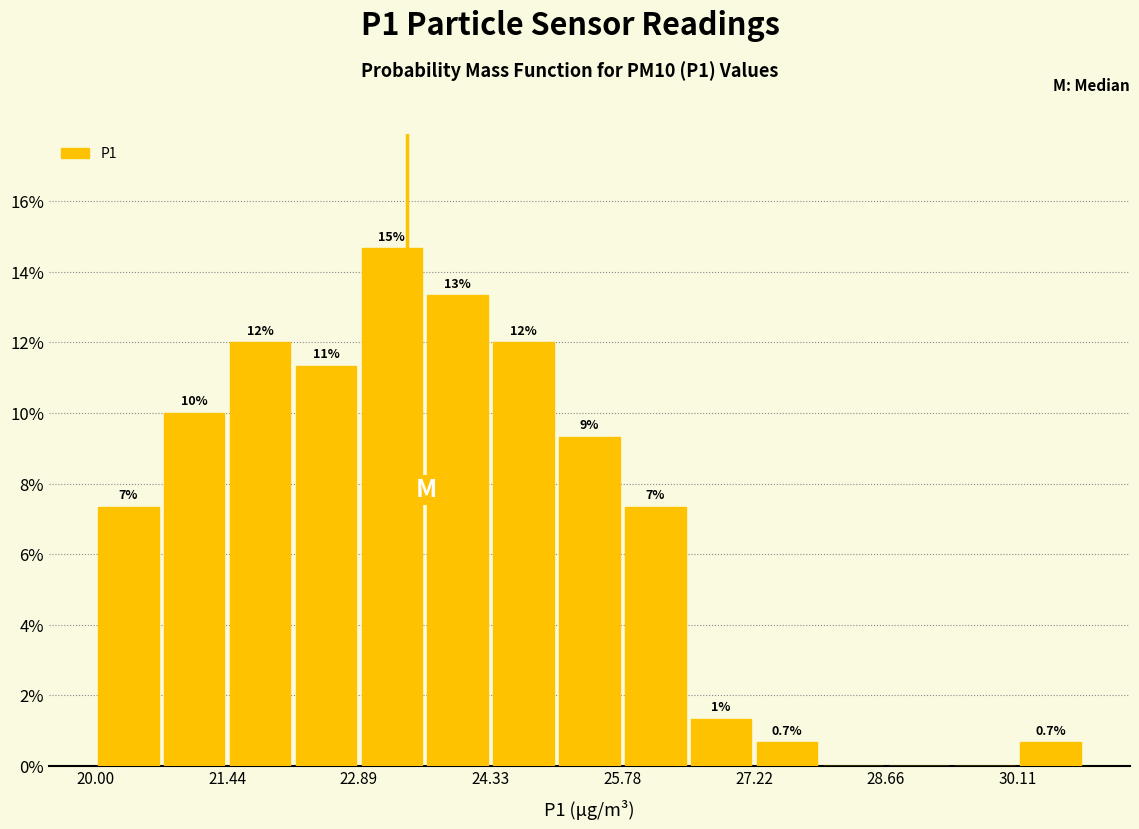

Read against the x-axis, roughly where is the centre of the tallest bar?

23.2